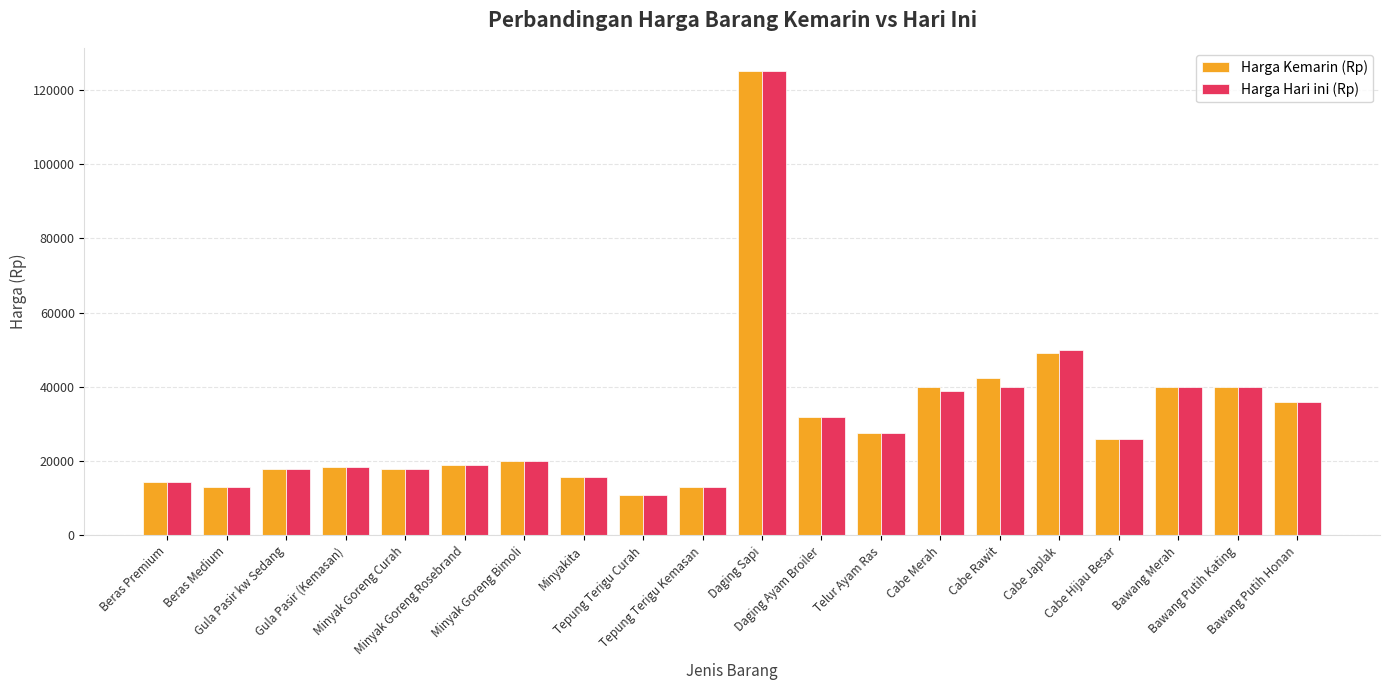

Is it true that Harga Kemarin (Rp) equals 28263 at Minyak Goreng Bimoli?

False